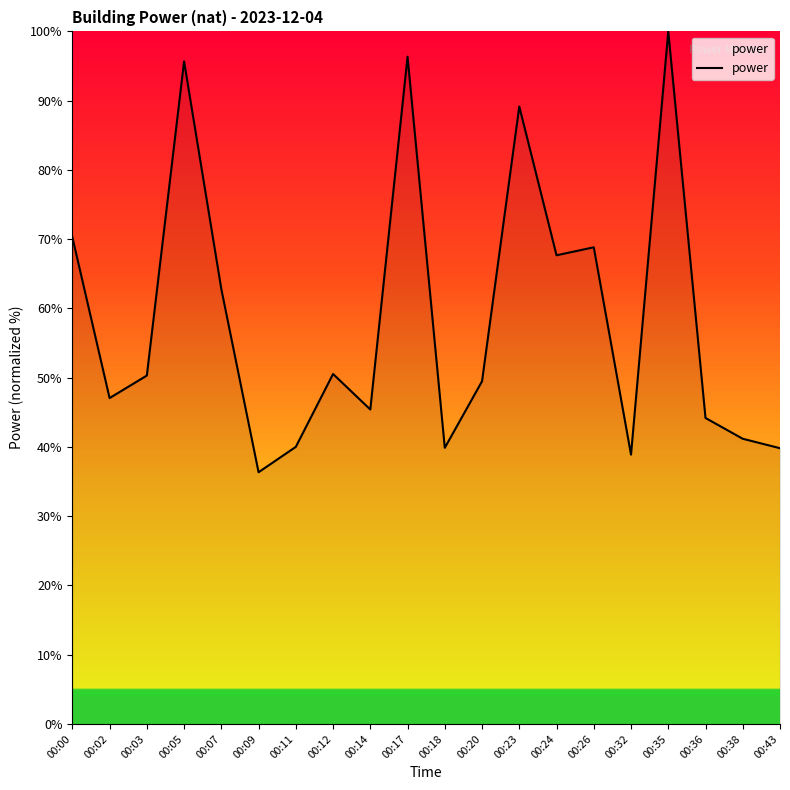

Which label corresponds to the smallest value in the chart?

00:09